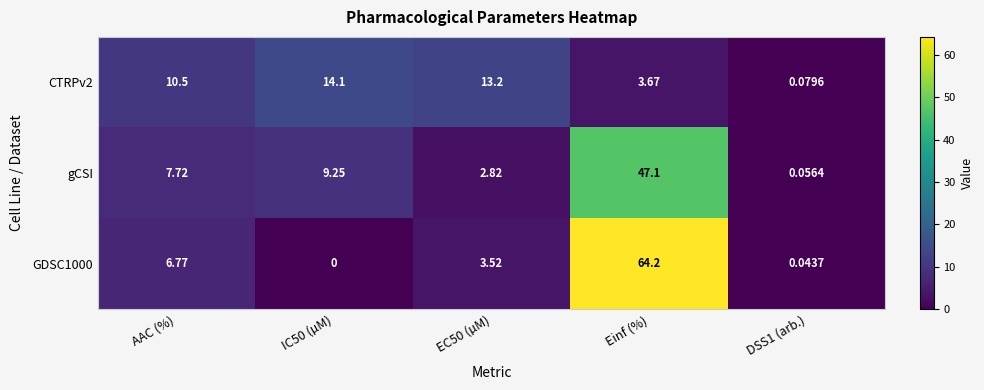

Which category has the highest value in the GDSC1000 series?

Einf (%)